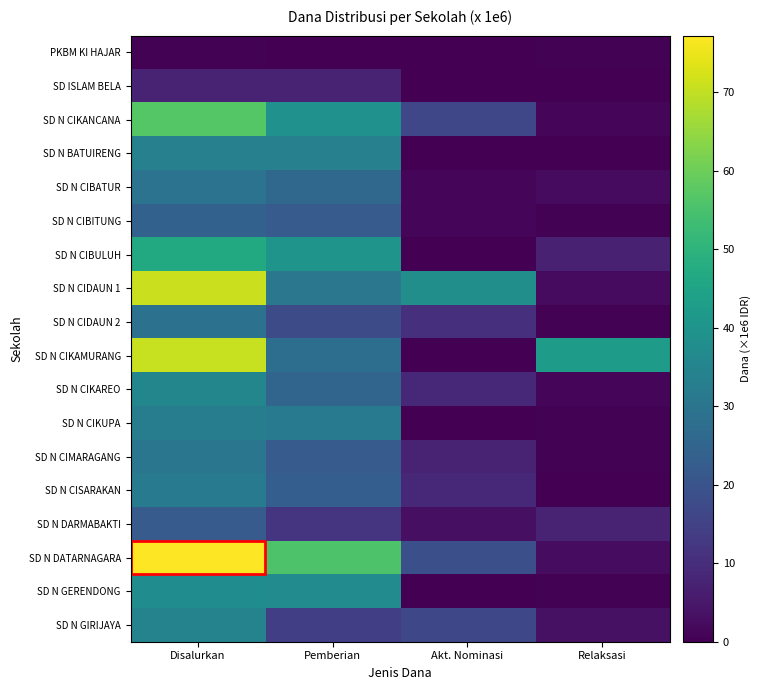

What is the difference between the highest and lowest values at Akt. Nominasi?

38.2